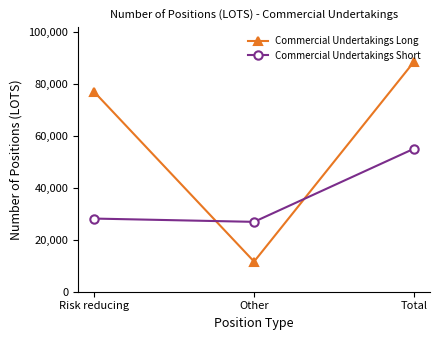

How many values in the Commercial Undertakings Short series are below 28148?

1